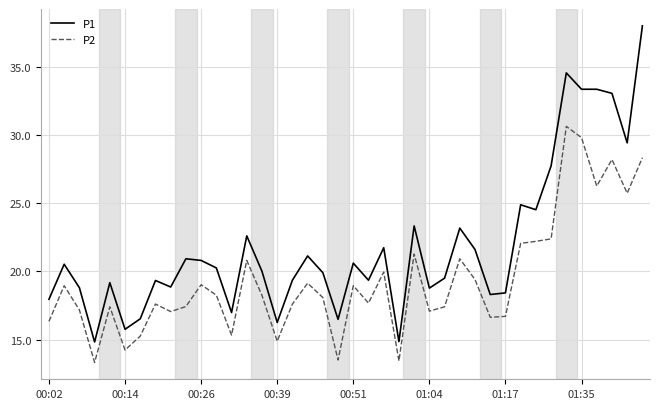

True or false: P2 and P1 intersect in this chart.

False